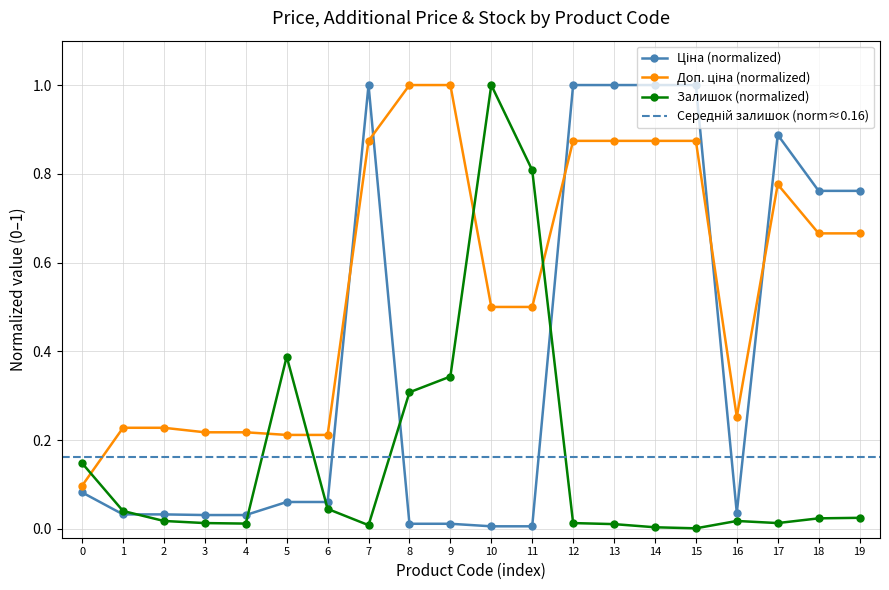

True or false: Залишок (normalized) has more than 0 interior local peaks.

True